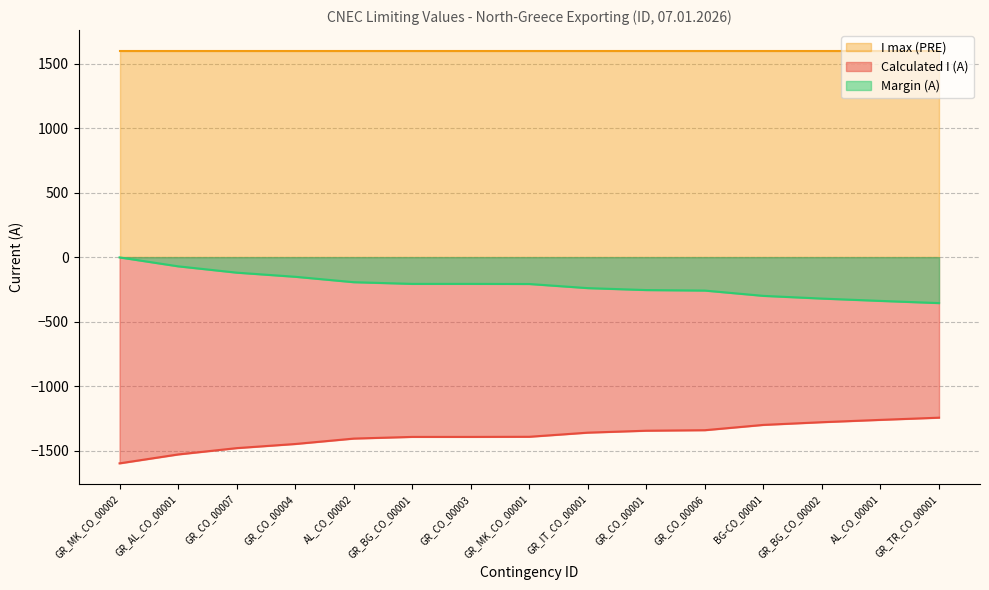

True or false: Calculated I (A) has a value of -1261 at AL_CO_00001.

True